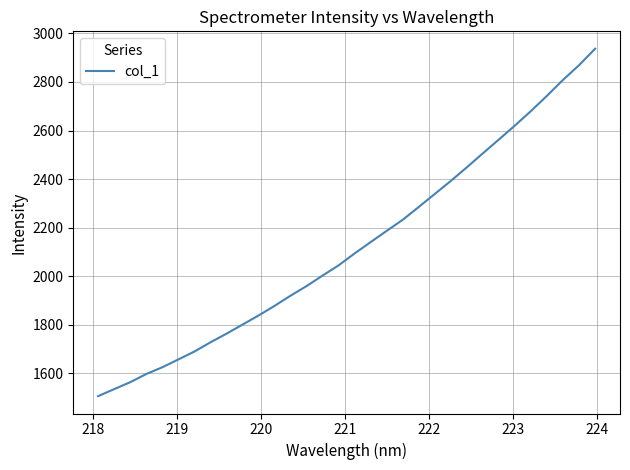

What is the maximum value shown in the chart?

2937.0